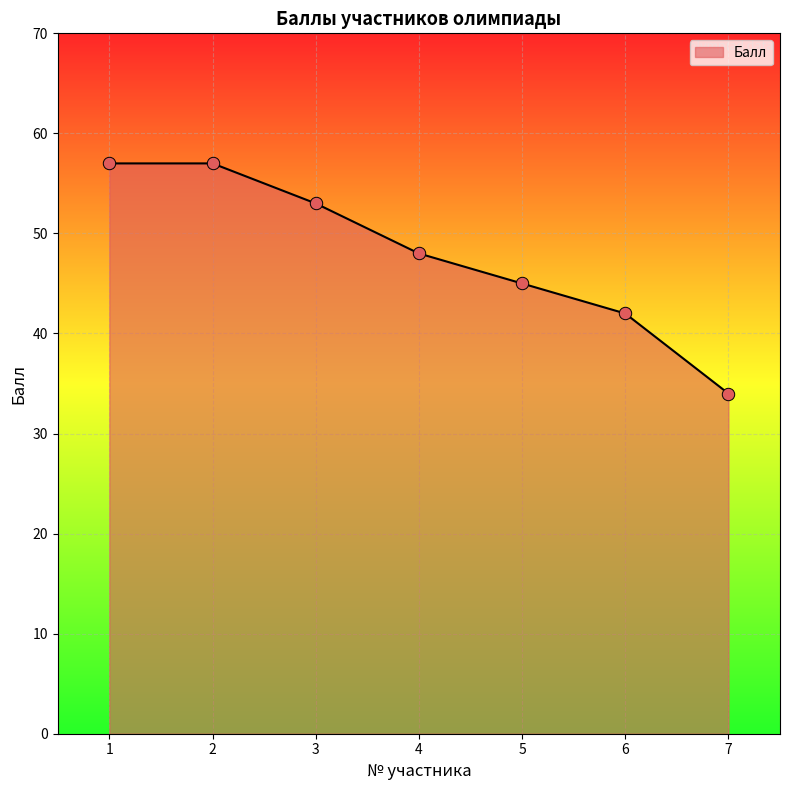

Approximately how many times larger is the value at 6 compared to 2?

0.7